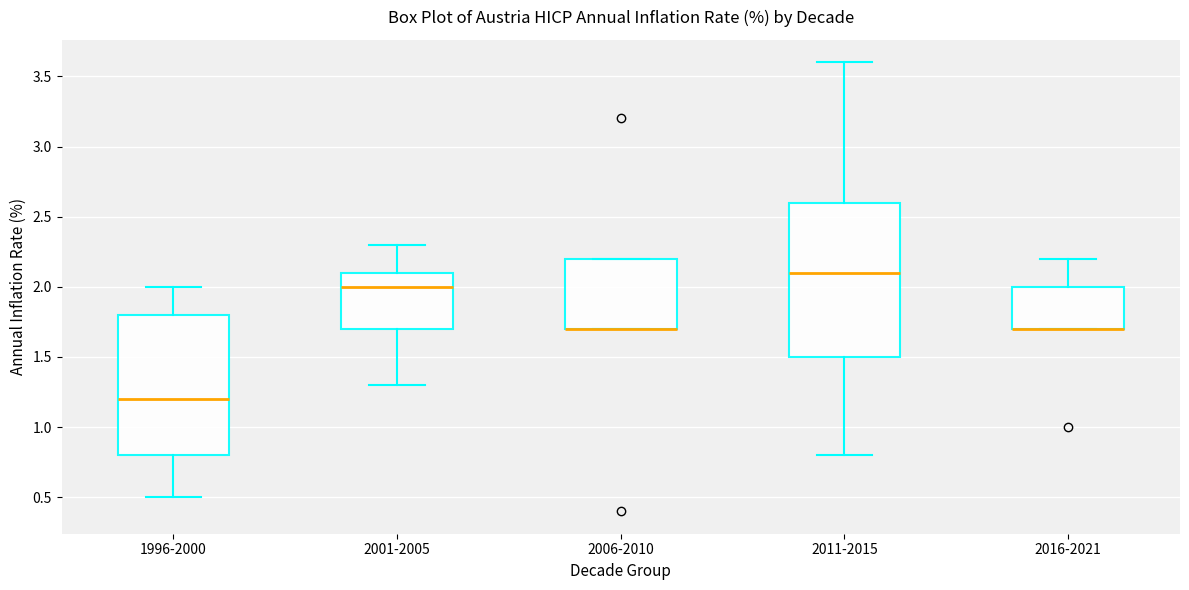

Reading left to right, read every box against the y-axis: the position of its median line, the range the box covers, and the ends of its whiskers. The values are not printed on the chart, so give them approximately, as read against the axis.

1996-2000: median 1.2, box 0.8 to 1.8, whiskers 0.5 to 2.0
2001-2005: median 2.0, box 1.7 to 2.1, whiskers 1.3 to 2.3
2006-2010: median 1.7 (drawn on the box's lower edge), box 1.7 to 2.2, whiskers 1.7 to 2.2
2011-2015: median 2.1, box 1.5 to 2.6, whiskers 0.8 to 3.6
2016-2021: median 1.7 (drawn on the box's lower edge), box 1.7 to 2.0, whiskers 1.7 to 2.2